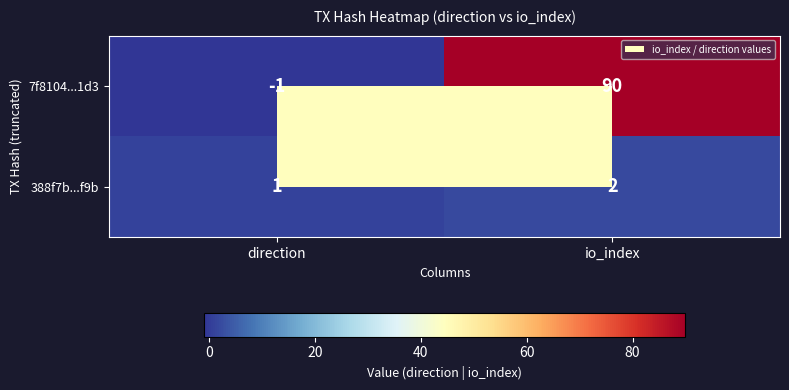

At which category is the sum across all series the highest?

io_index